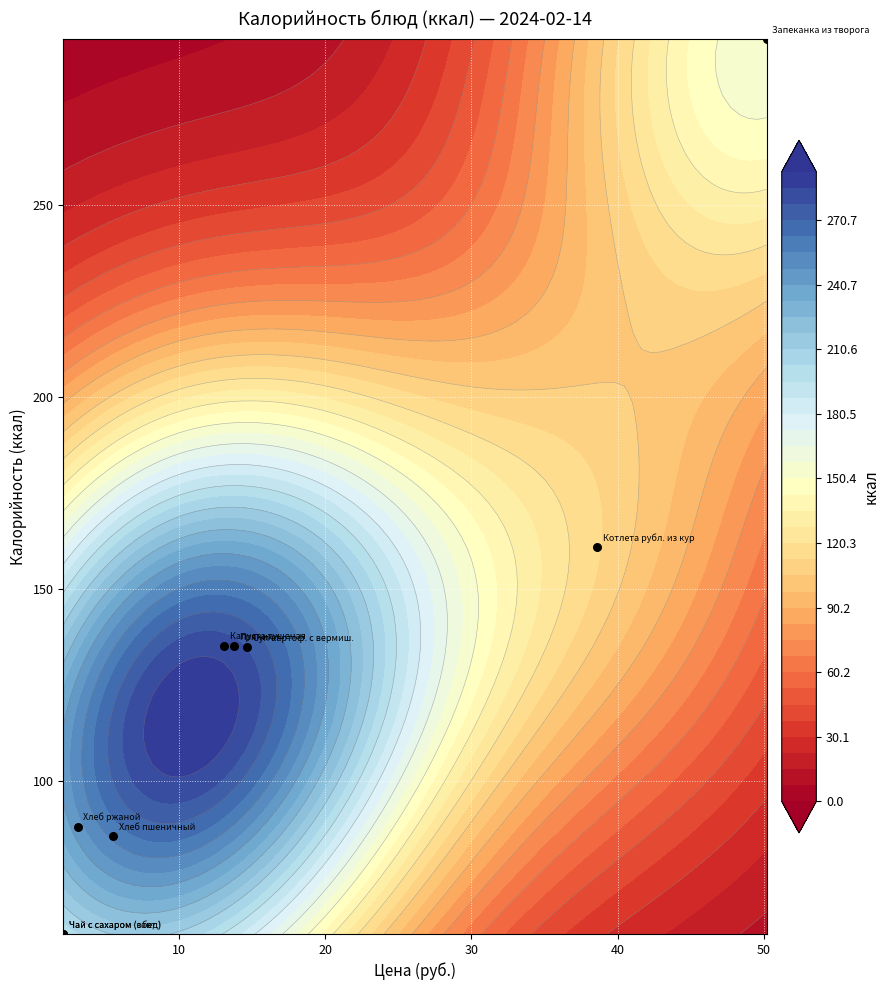

What is the greatest value displayed?

293.3